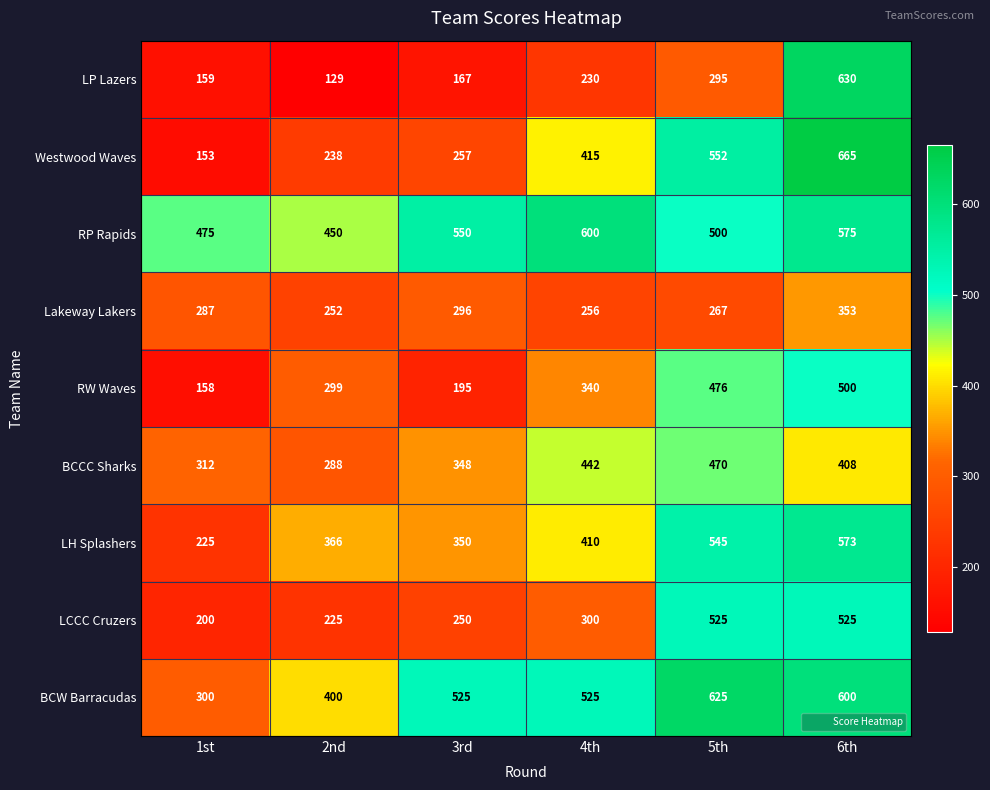

What is the sum of the BCCC Sharks values at 5th and 1st?

782